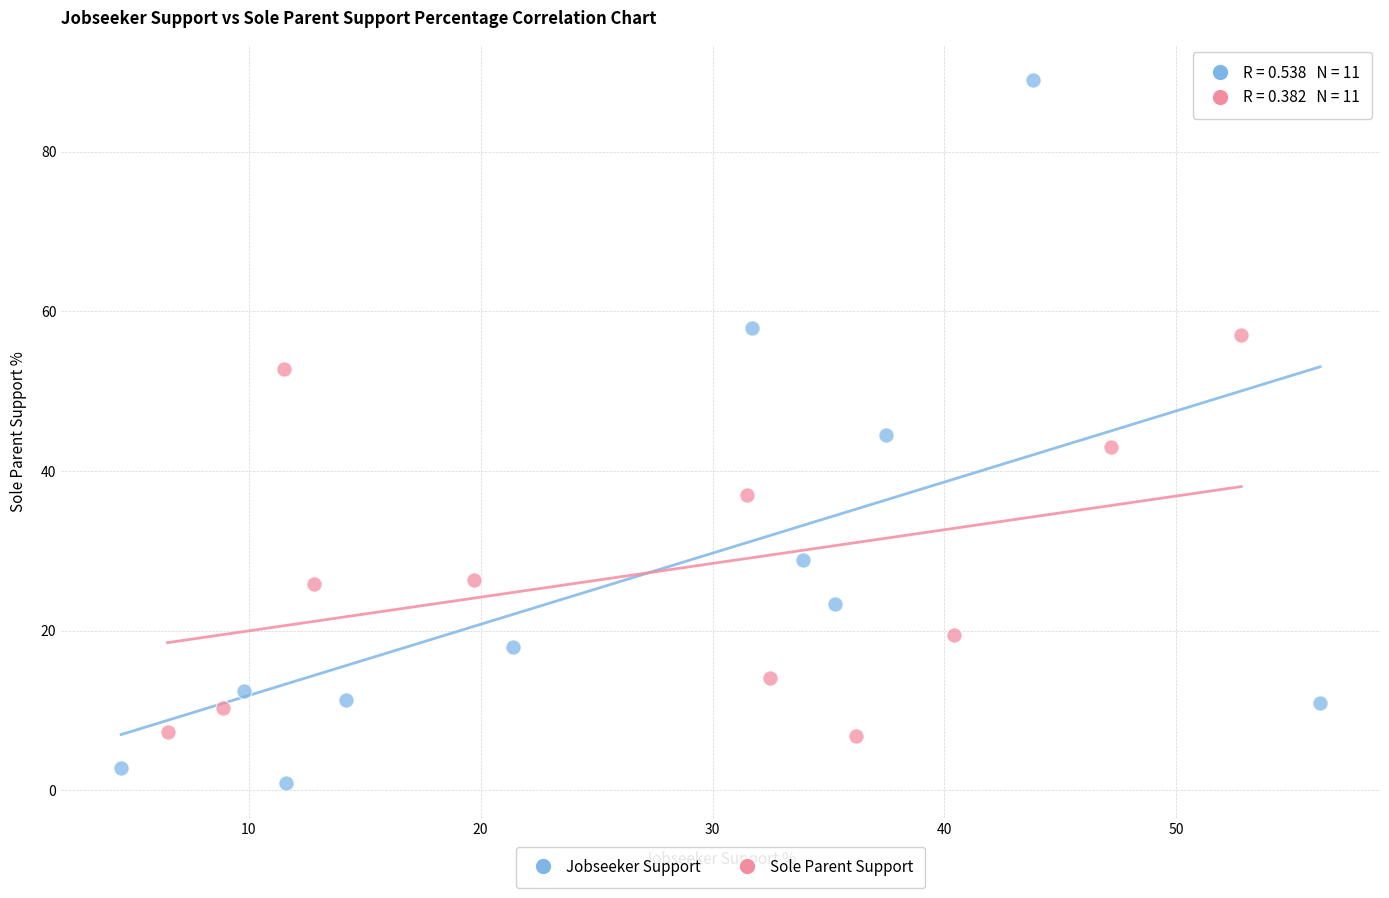

Which series contains the highest Y value?

Jobseeker Support